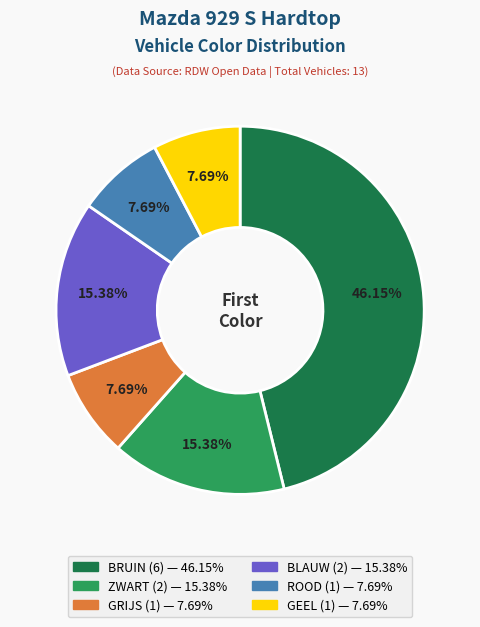

Which slice is the largest?

BRUIN